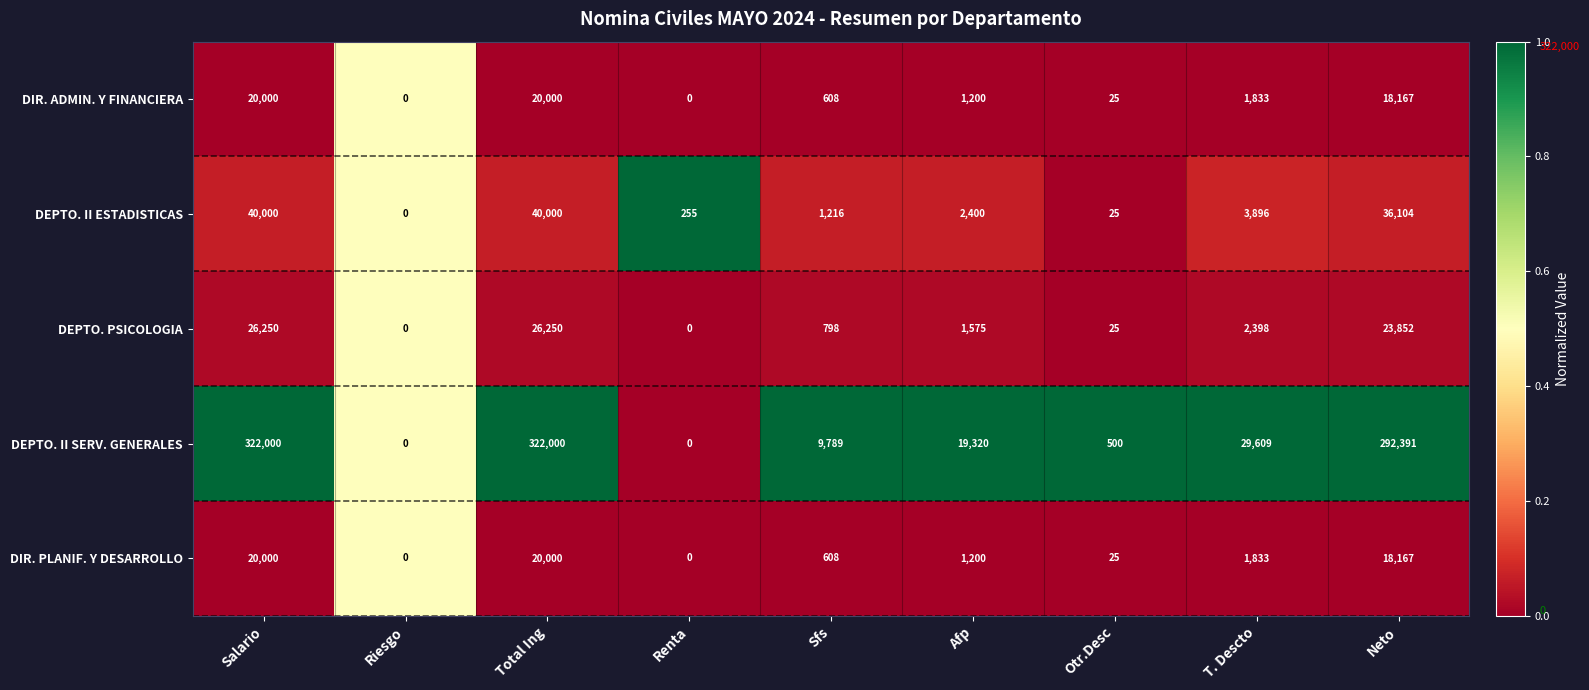

What is the sum of all DEPTO. PSICOLOGIA values?

81148